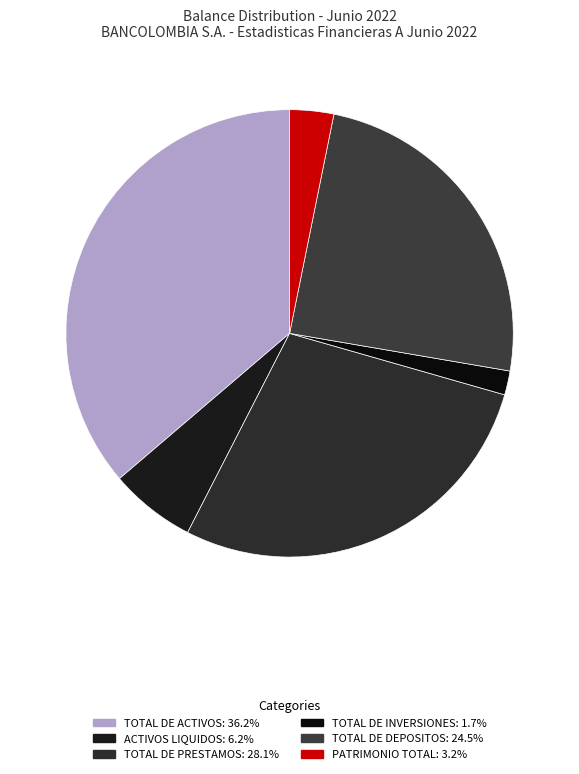

The TOTAL DE DEPOSITOS slice represents 30% of the pie. True or false?

False